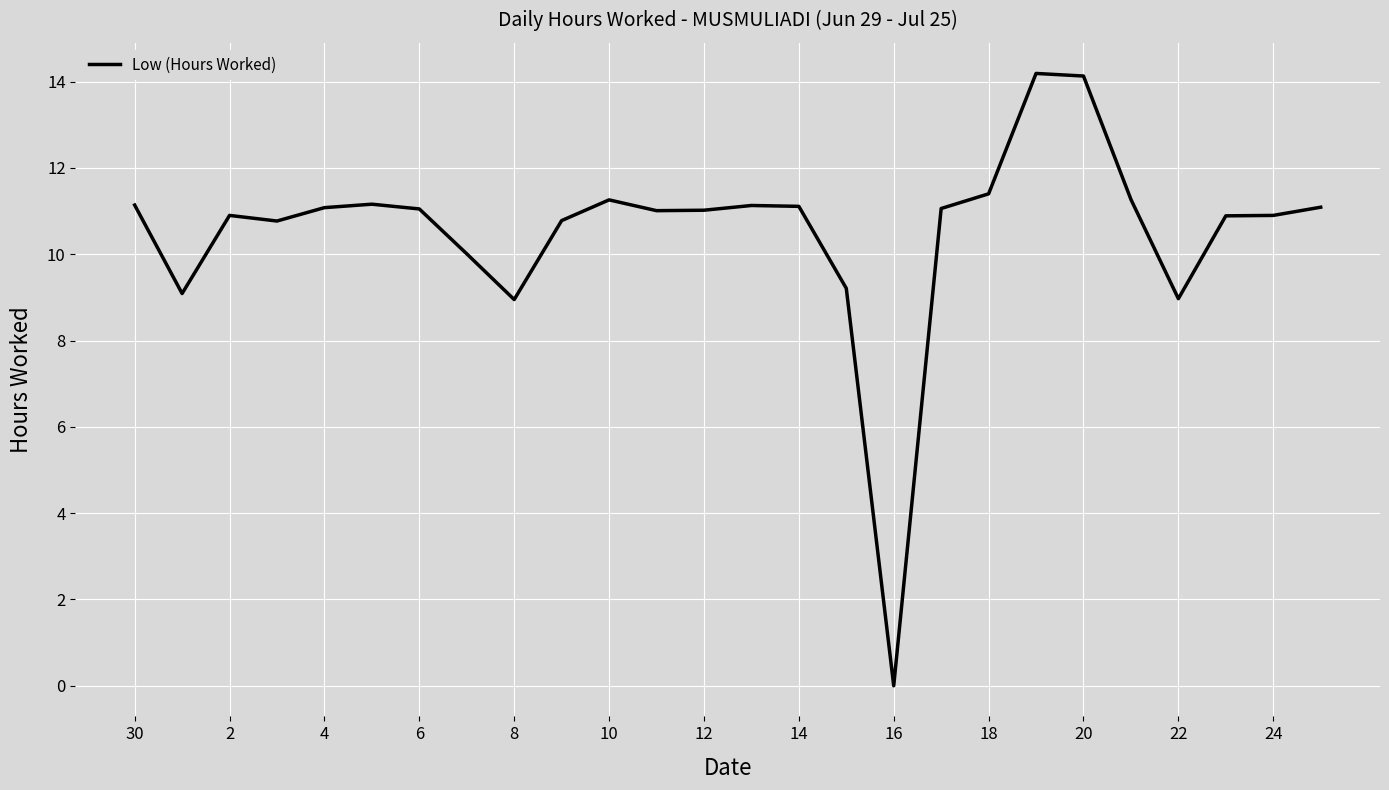

How many series are shown in this chart?

1